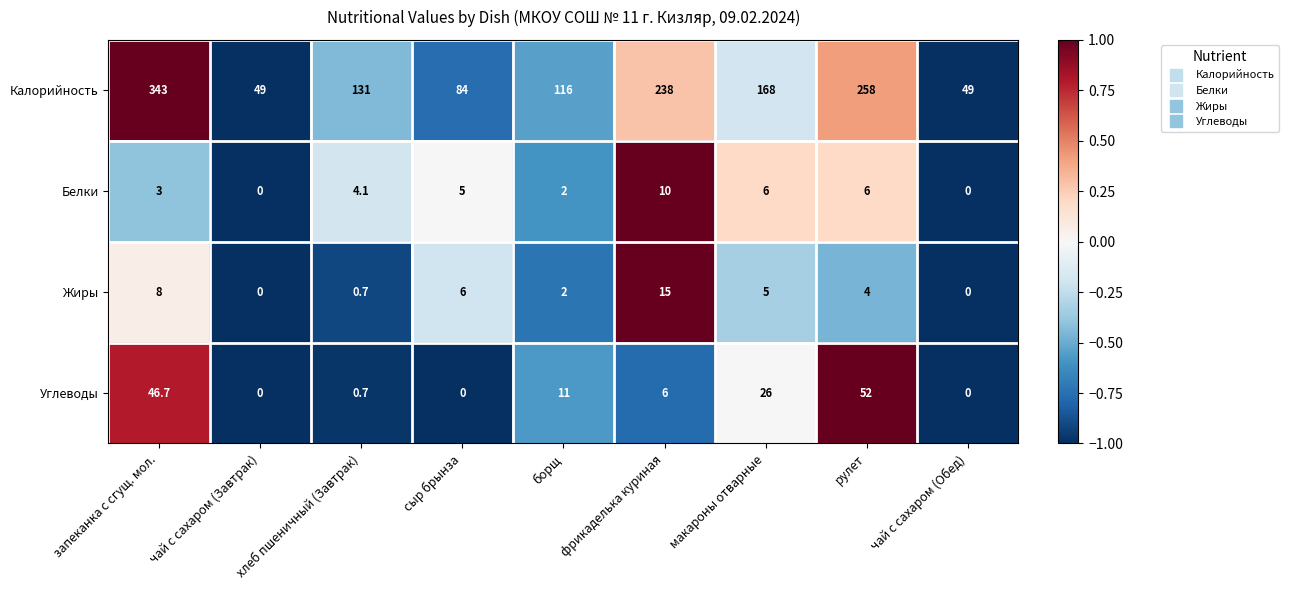

Count the number of data series in this chart.

4